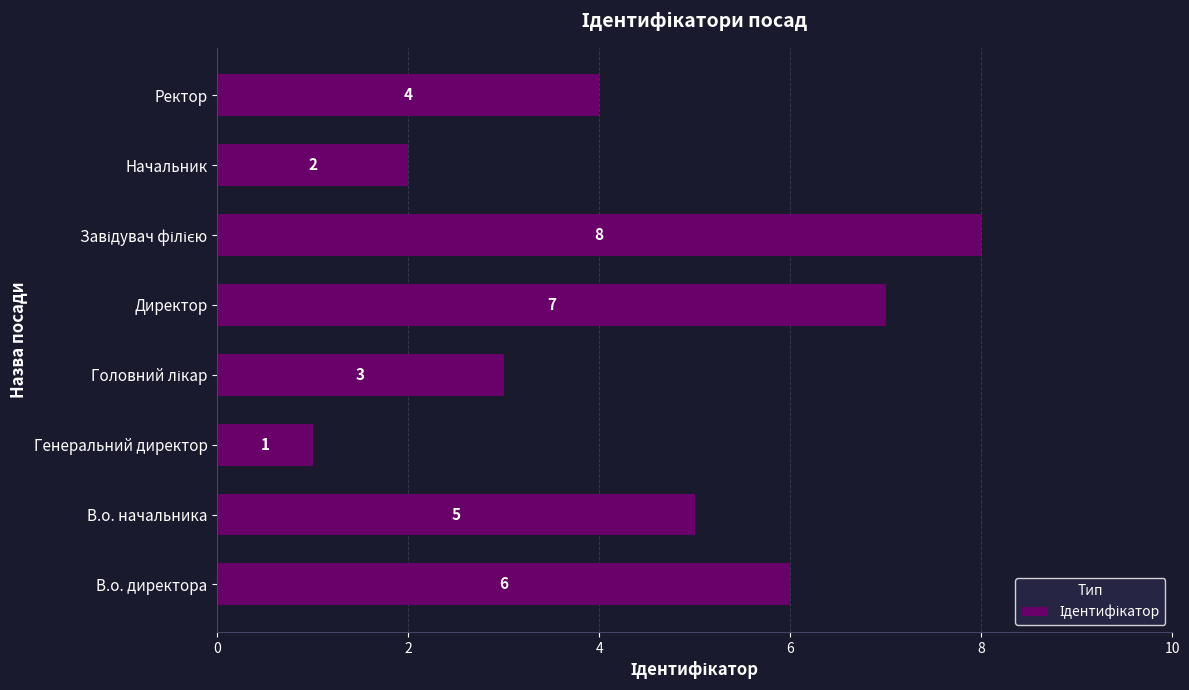

At which category does the chart reach its minimum across all series?

Генеральний директор